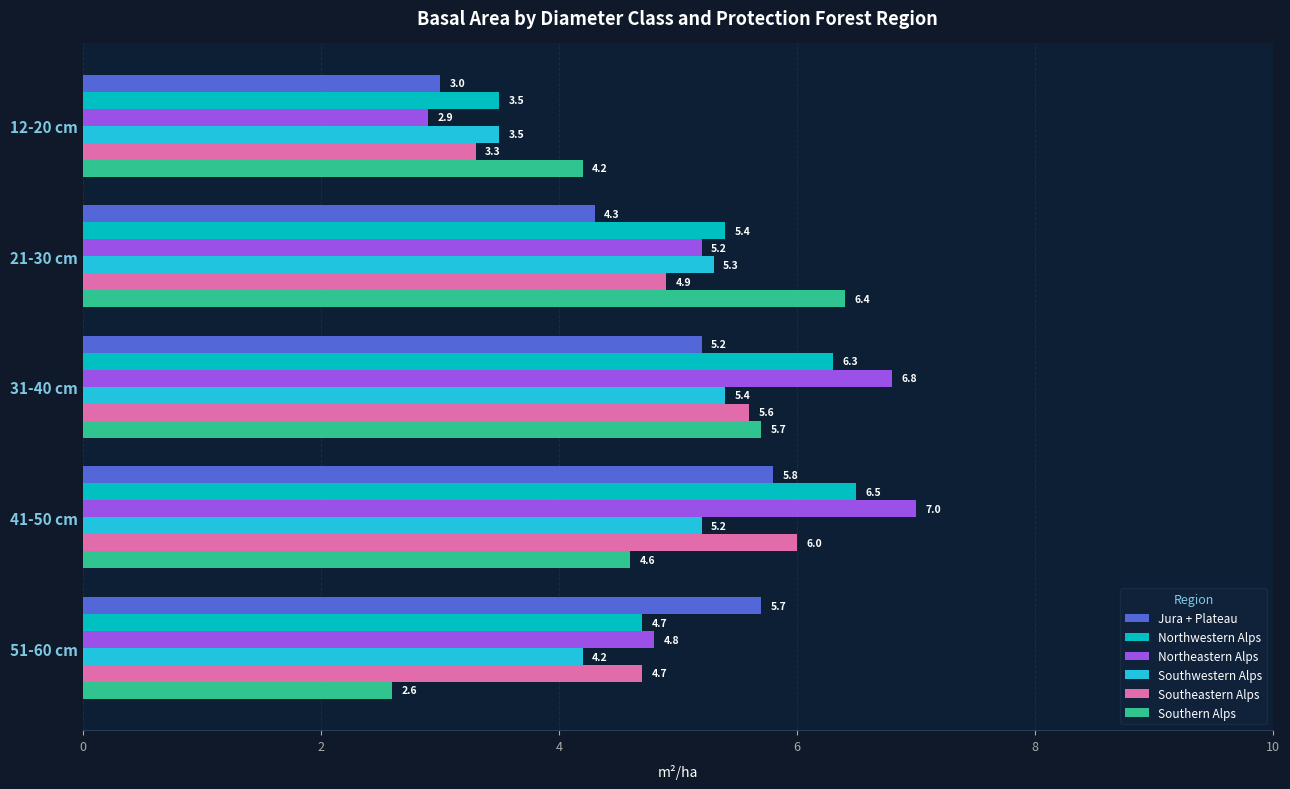

Which label corresponds to the largest value in the chart?

41-50 cm